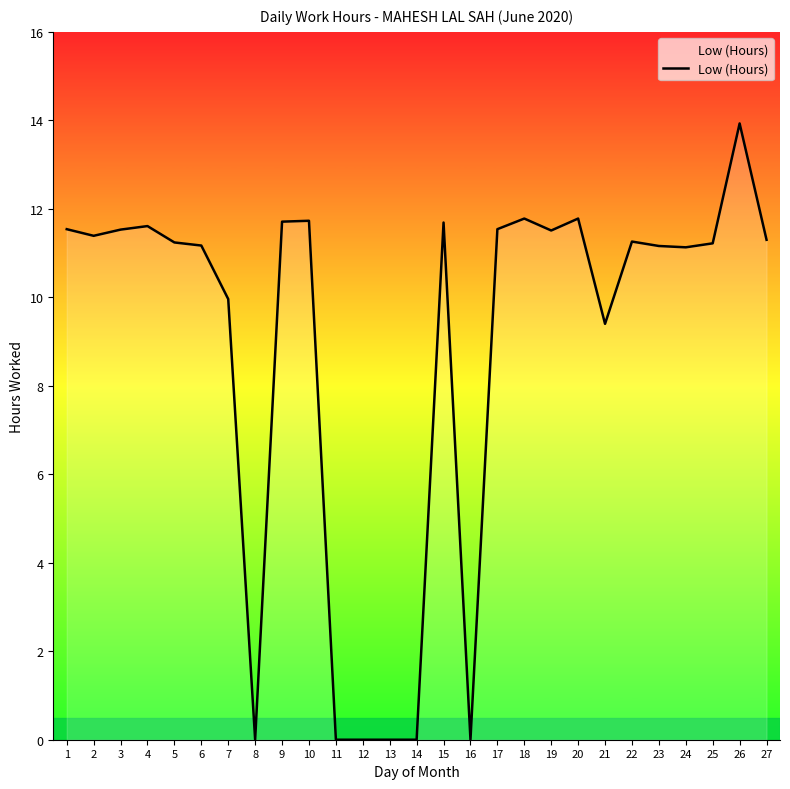

The value at 6 is 11.2. True or false?

True